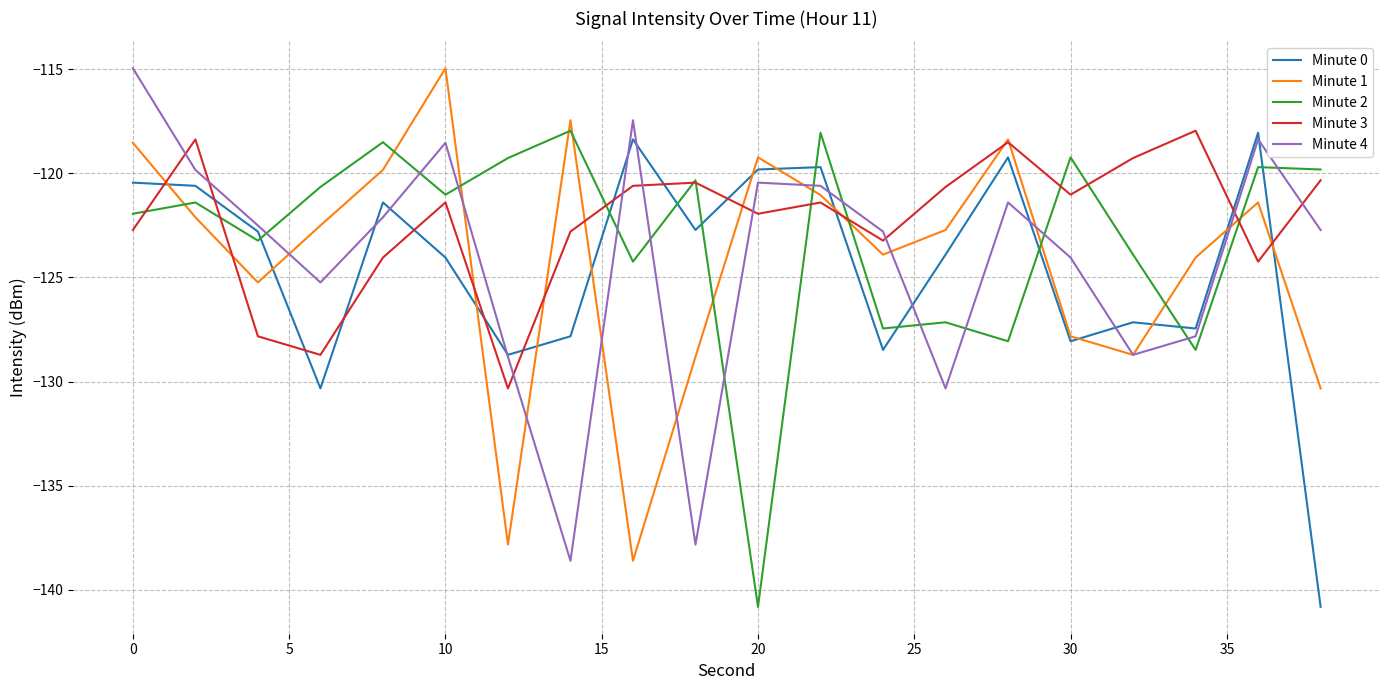

What is the difference between the second highest and second lowest values in the Minute 3 series?

10.3